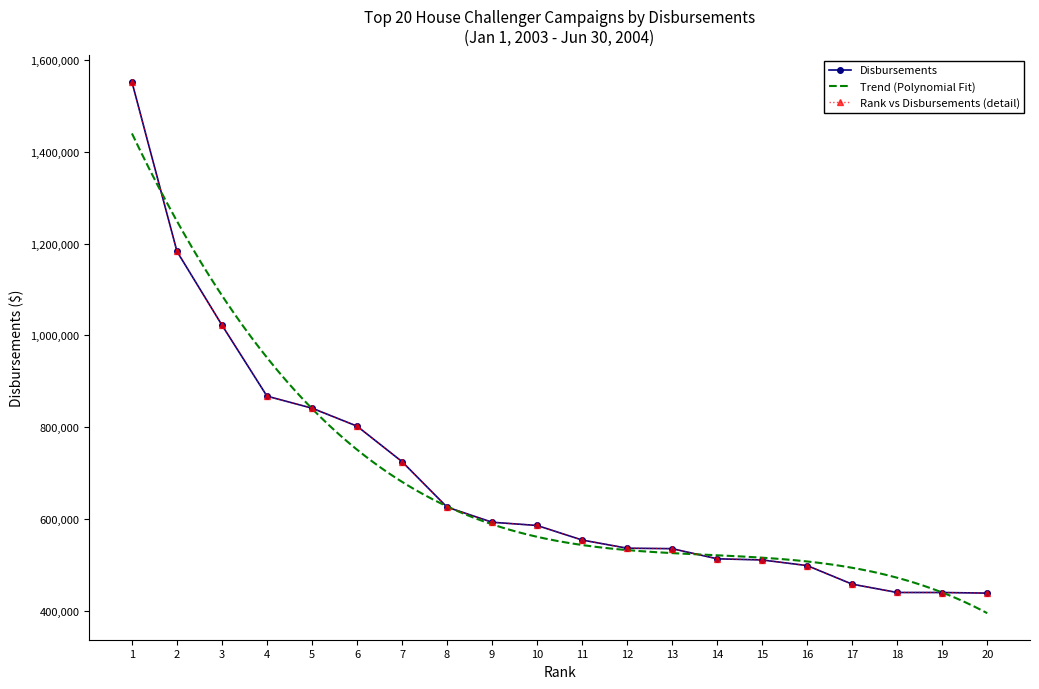

Reading right to left, what are all the values shown in this chart?

438189.5	439527.2	439568.7	457687.7	498167.5	510458.9	512971.2	535061.0	536076.7	553898.4	585589.5	592658.1	625578.4	724695.2	802065.0	841208.0	867346.4	1022081.4	1182725.4	1551829.3